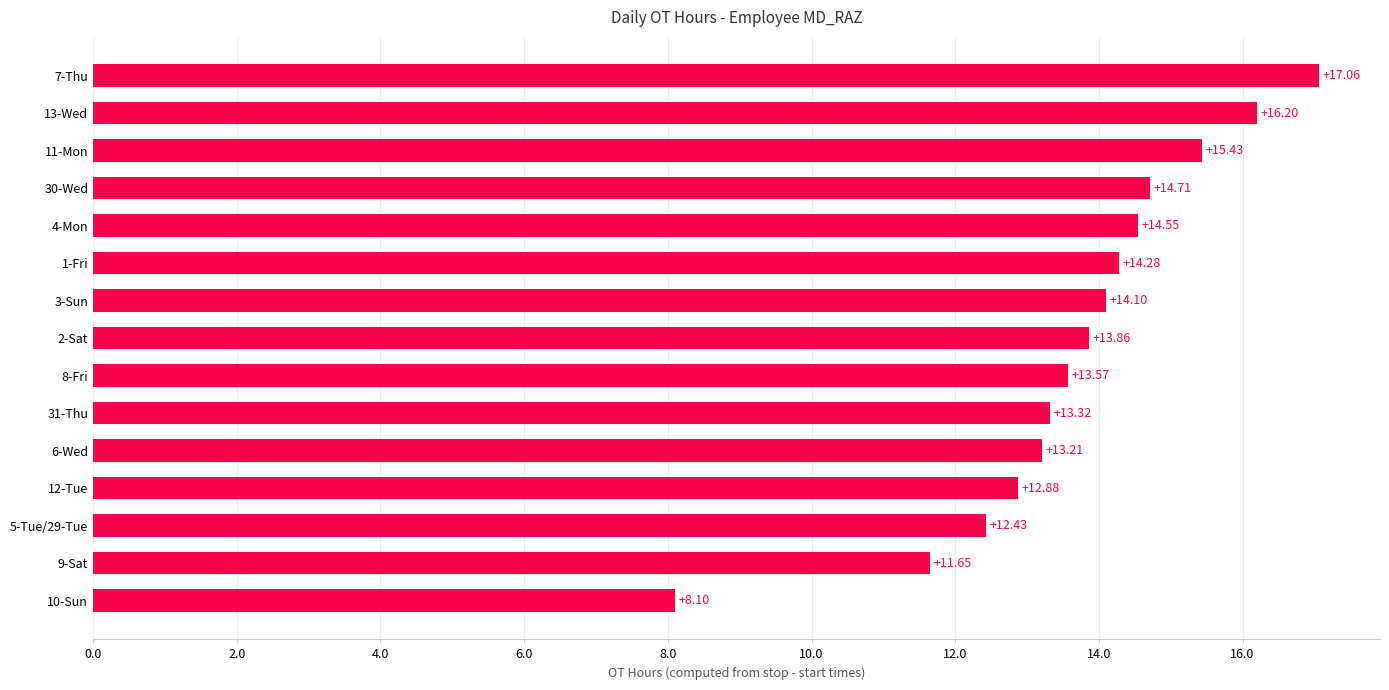

What is the average value?

13.7